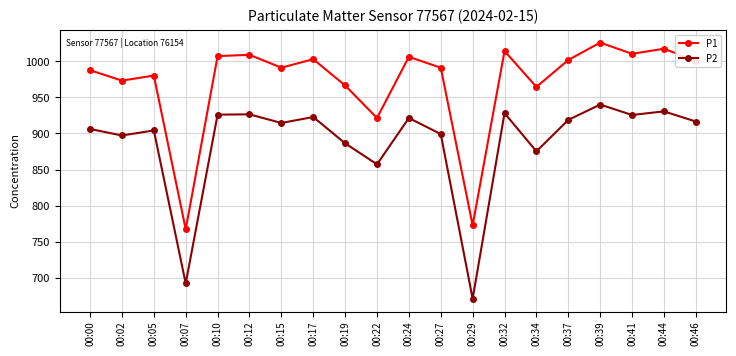

True or false: P2 and P1 intersect in this chart.

False